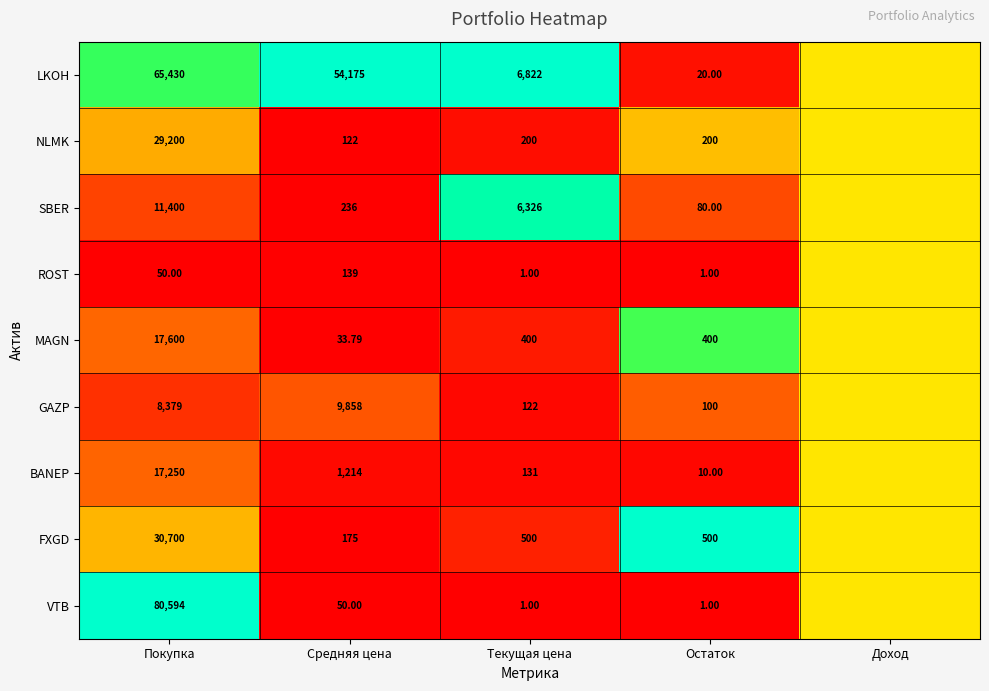

Is the value of BANEP at Средняя цена greater than the value of SBER at Остаток?

Yes